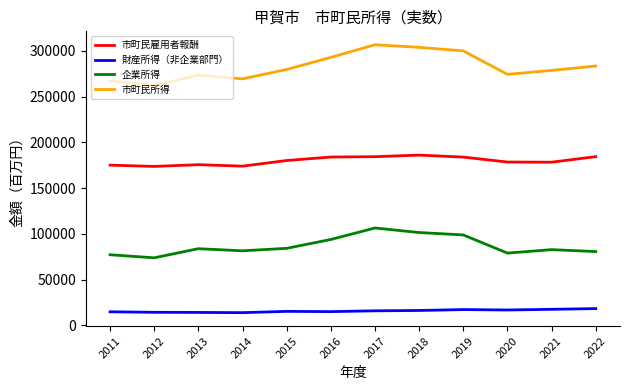

Is it true that 企業所得 equals 98879 at 2019?

True